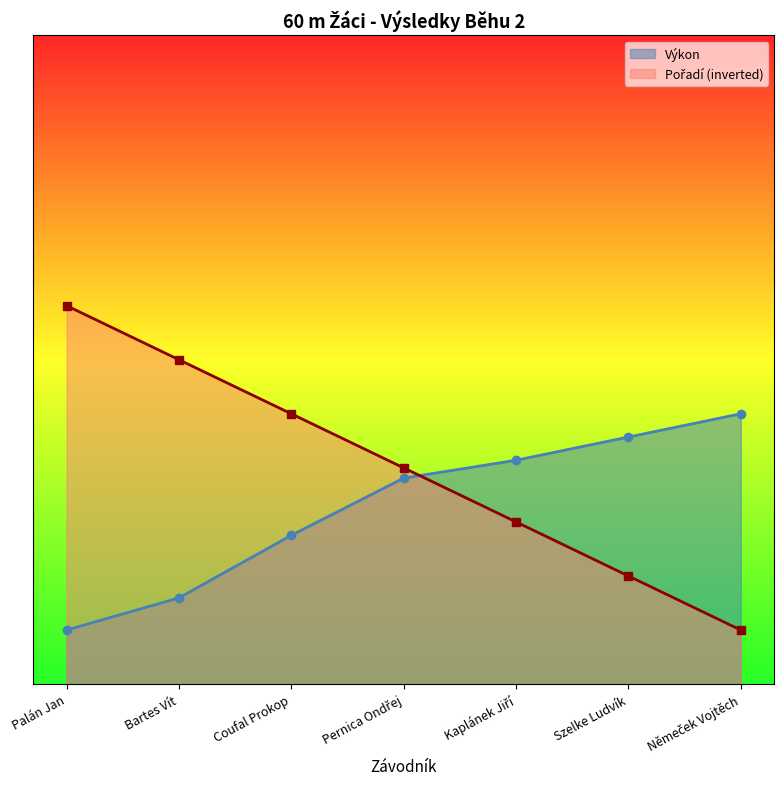

How many lines are shown in the chart?

2